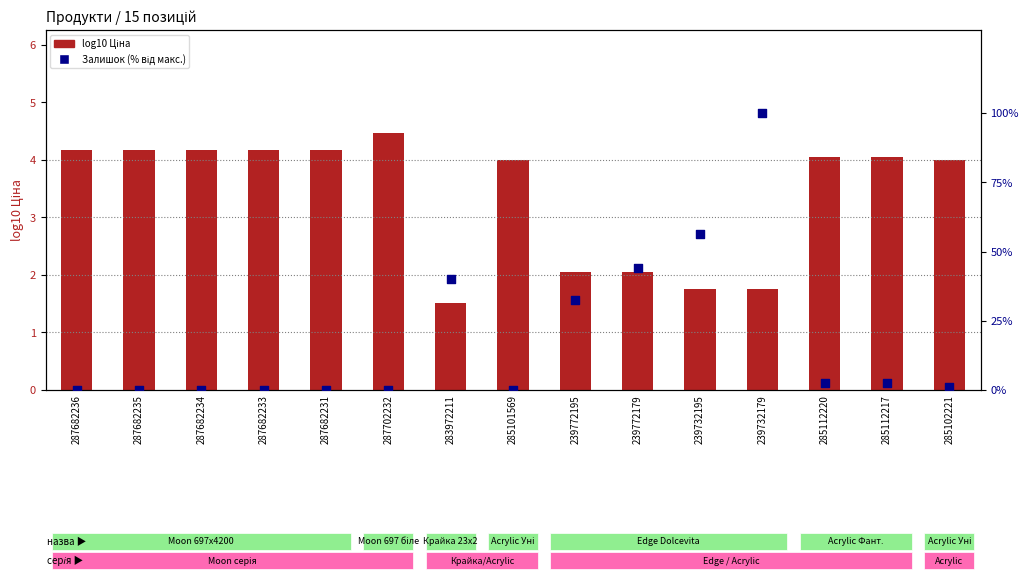

Which series has the widest spread of Y values?

Залишок %